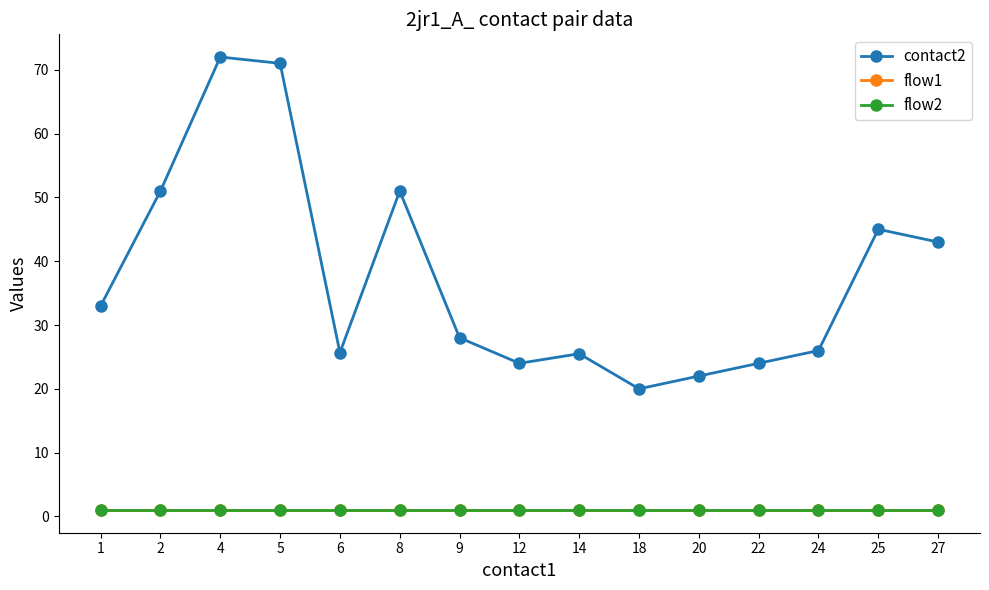

How many lines are shown in the chart?

3